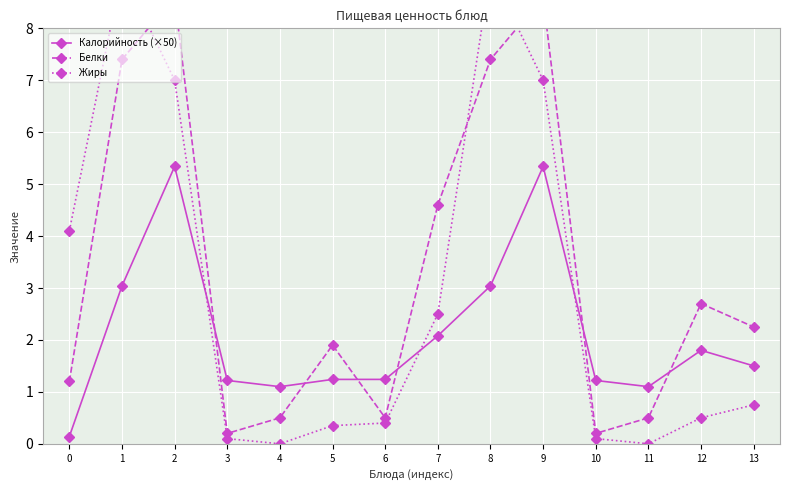

Between 9 and 12, which is larger?

9